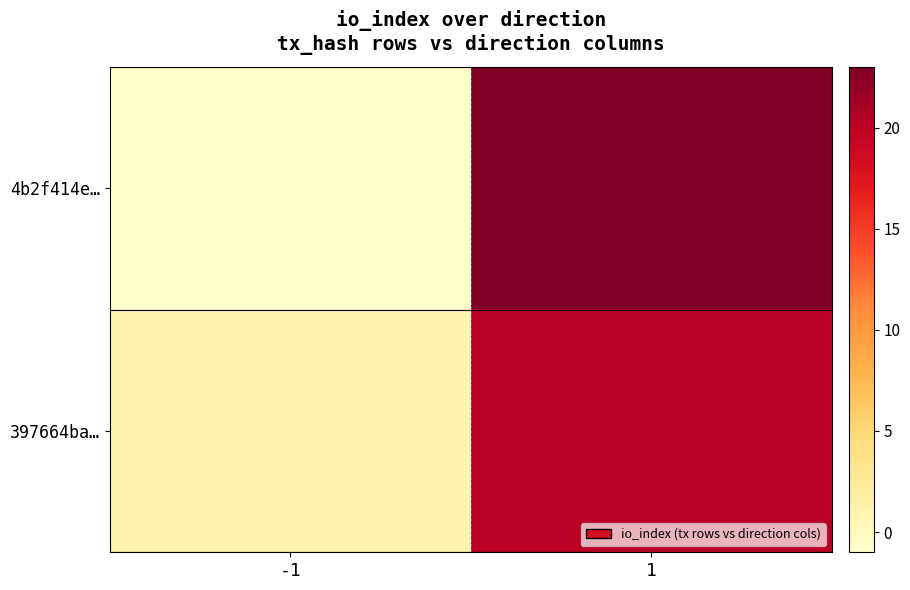

Which series changed the most between -1 and 1?

4b2f414e…